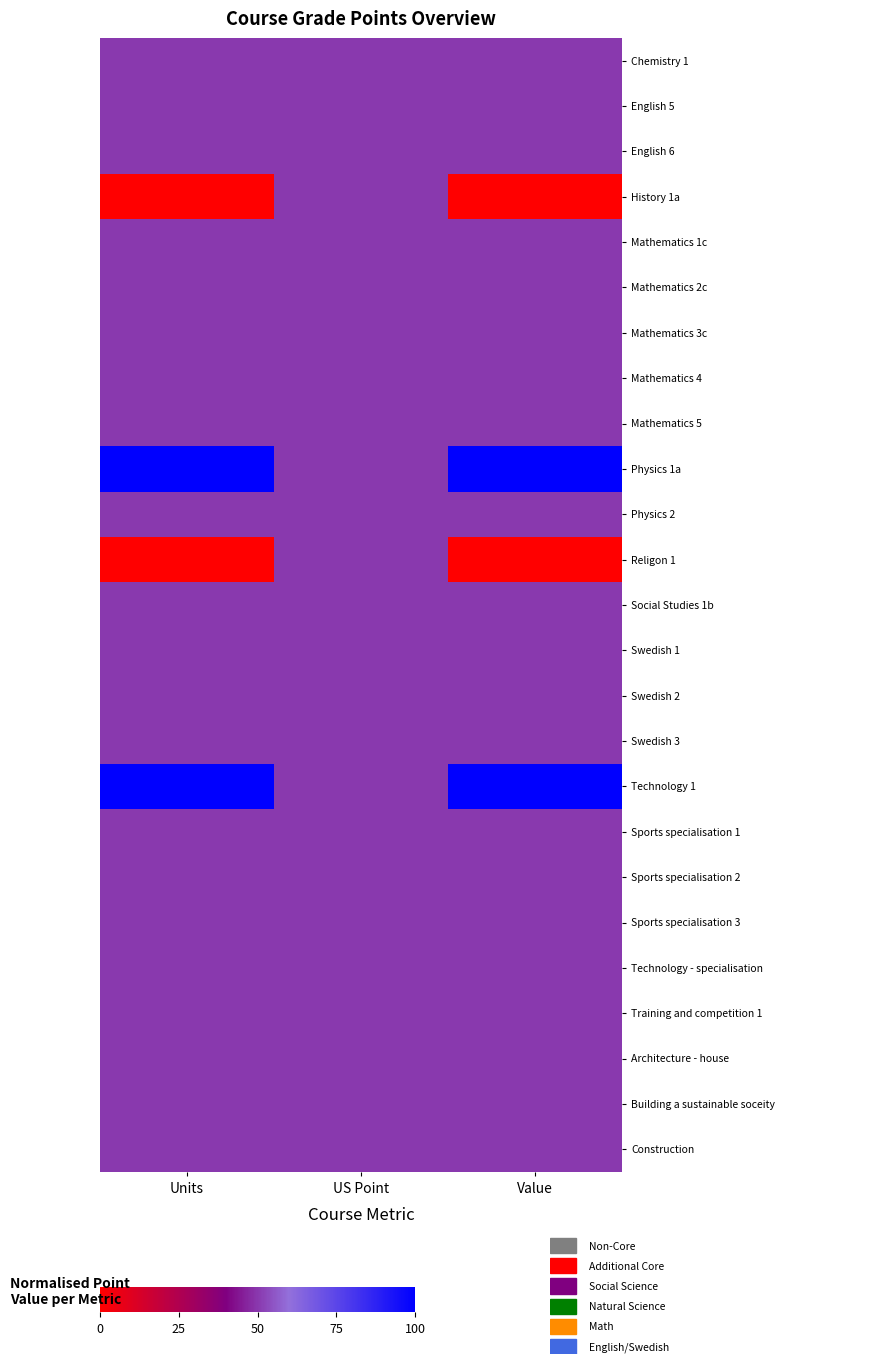

At how many categories does at least one series exceed 6?

3